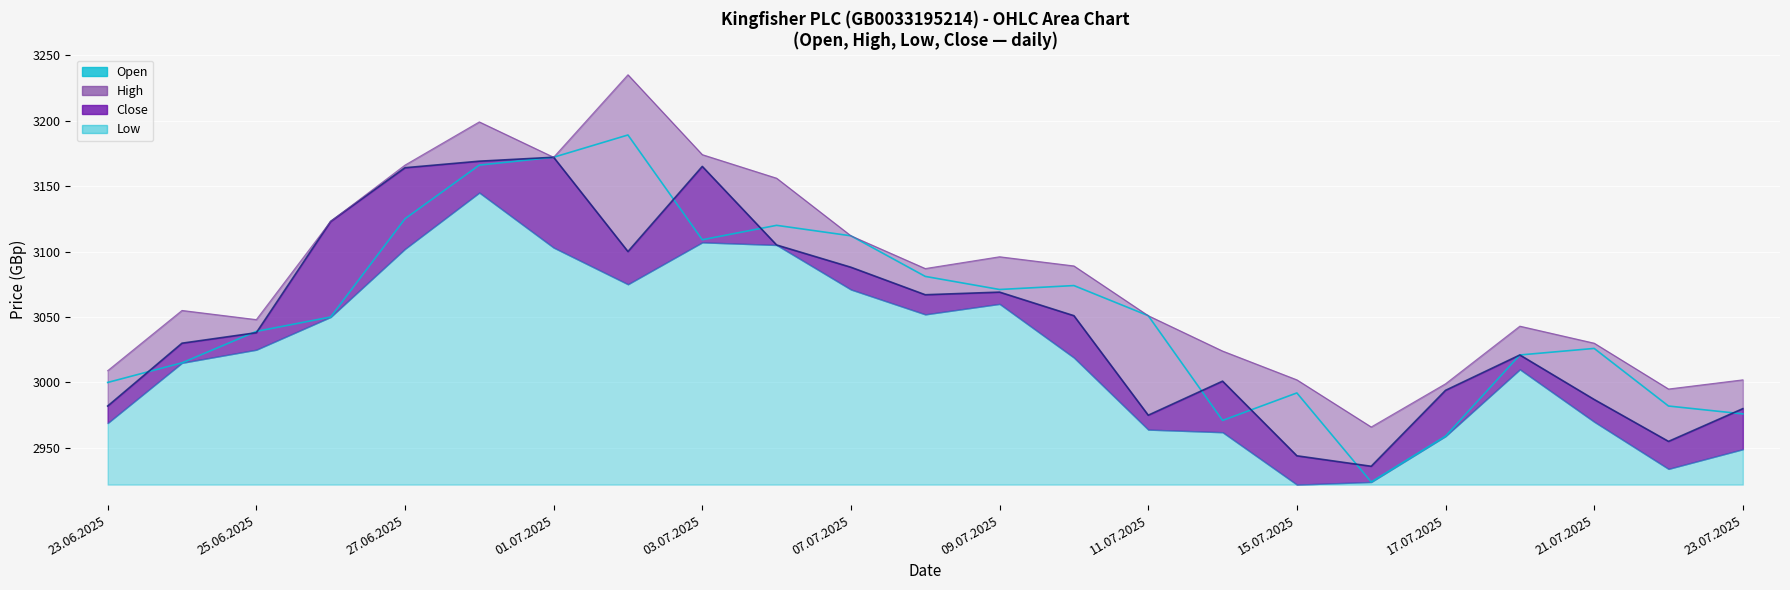

Which series has the largest total across all categories?

High_line